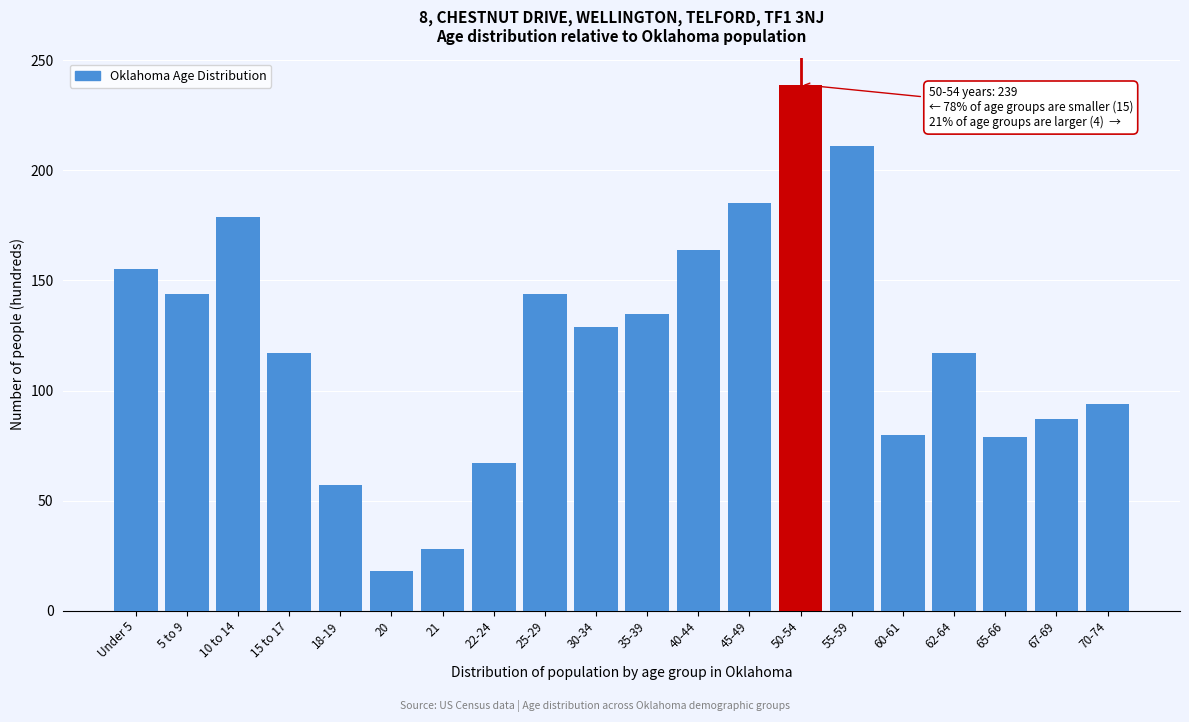

What is the approximate value at 25-29, to the nearest 10?

140